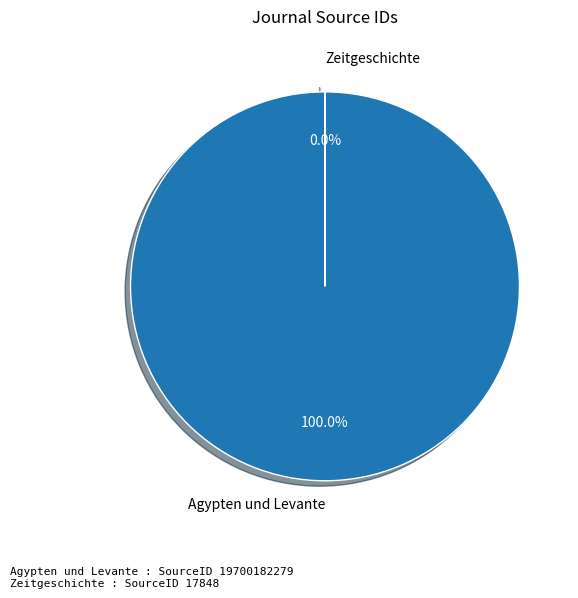

To the nearest percent, what is the average slice percentage?

50%